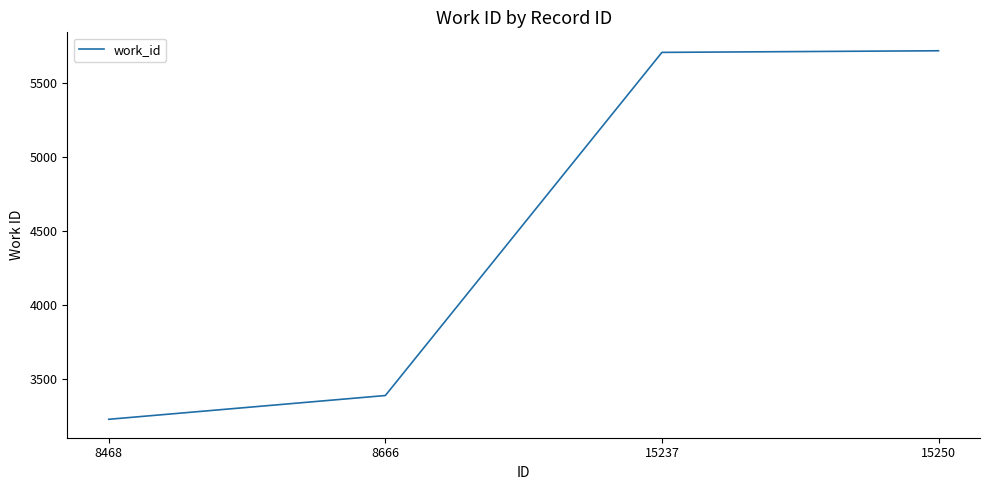

How many series are shown in this chart?

1